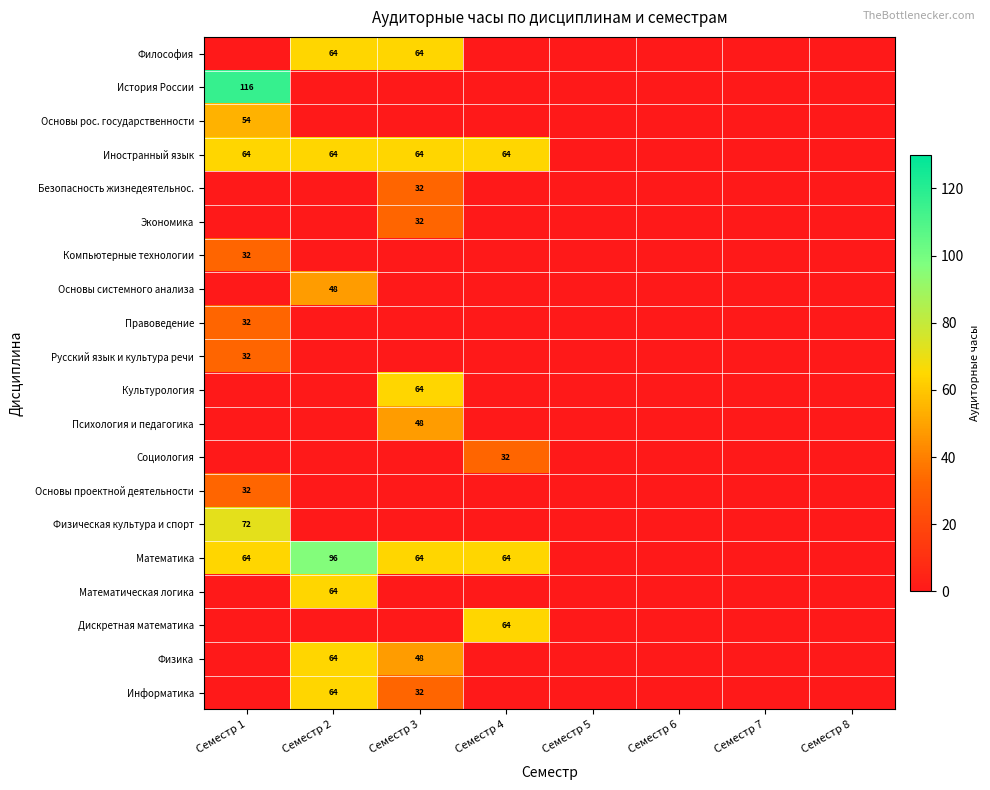

What is the sum of all Физика values?

112